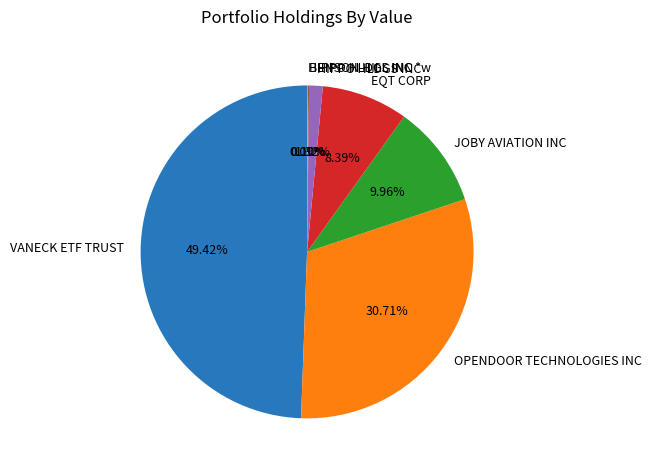

What percentage is NOT represented by JOBY AVIATION INC?

90.0%